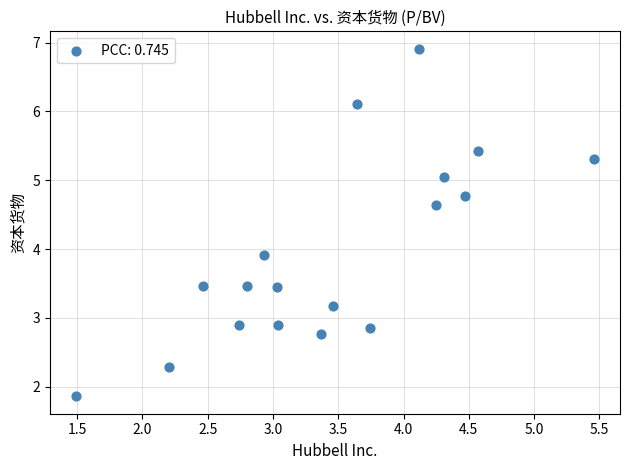

What Y value in the scatter plot is closest to 4?

3.9